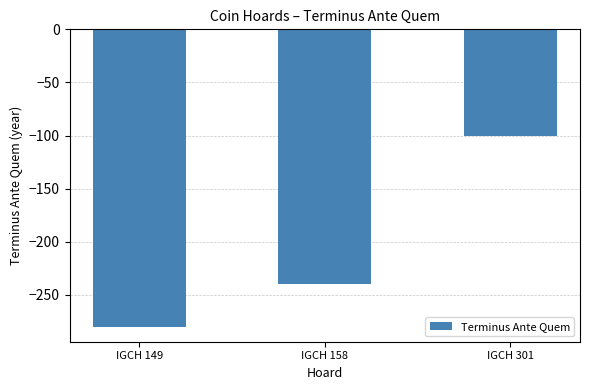

At which category does the chart reach its peak across all series?

IGCH 301